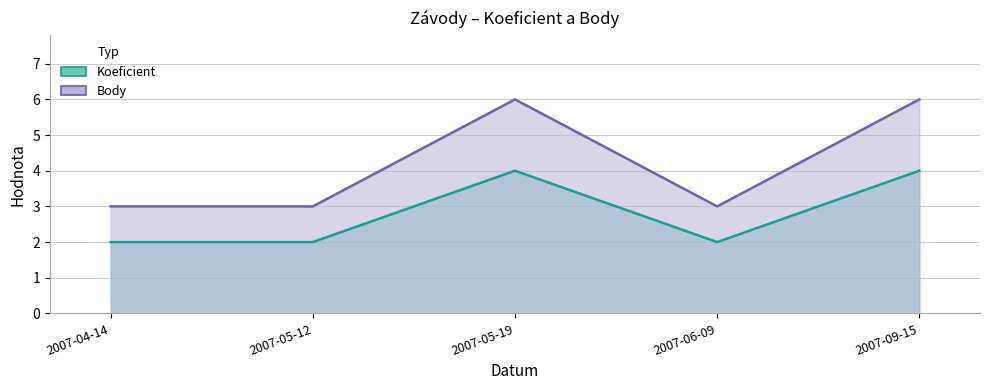

Does the chart display data point markers on the line(s)?

No